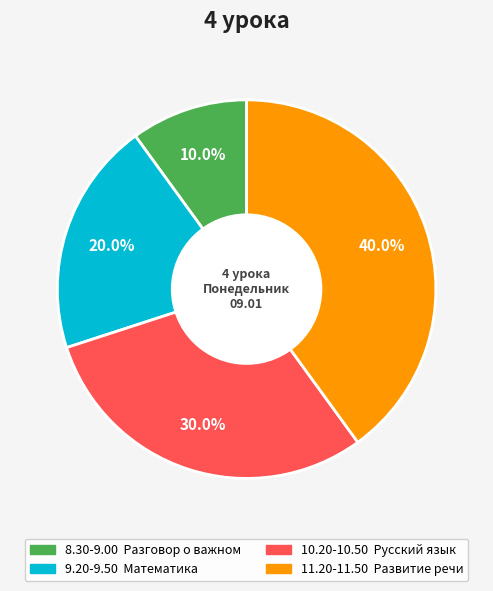

Is it true that 9.20-9.50 is 20% of the pie?

True